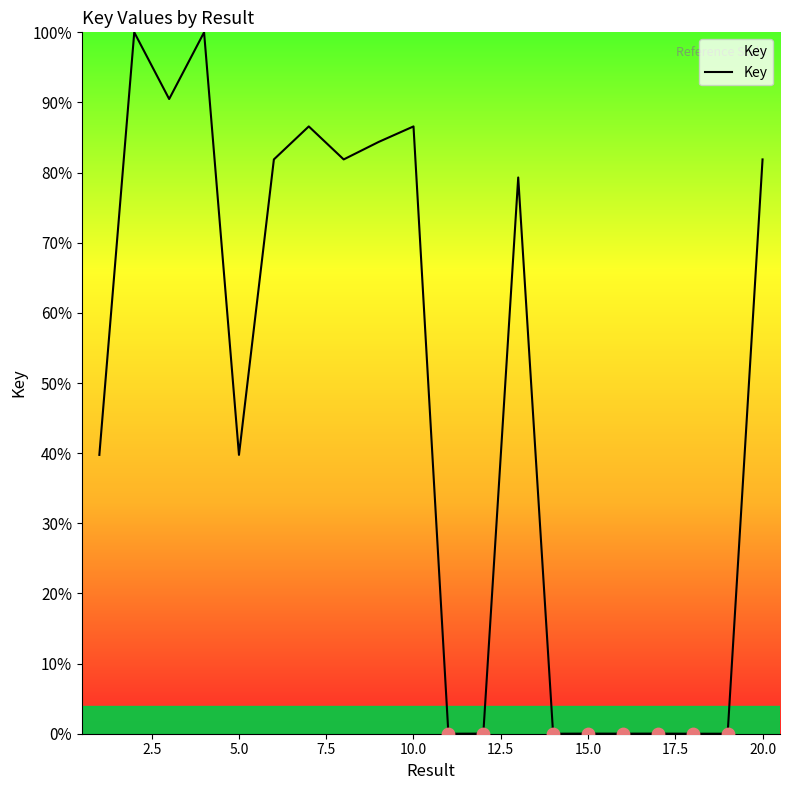

What is the difference between the maximum and minimum values?

100.0